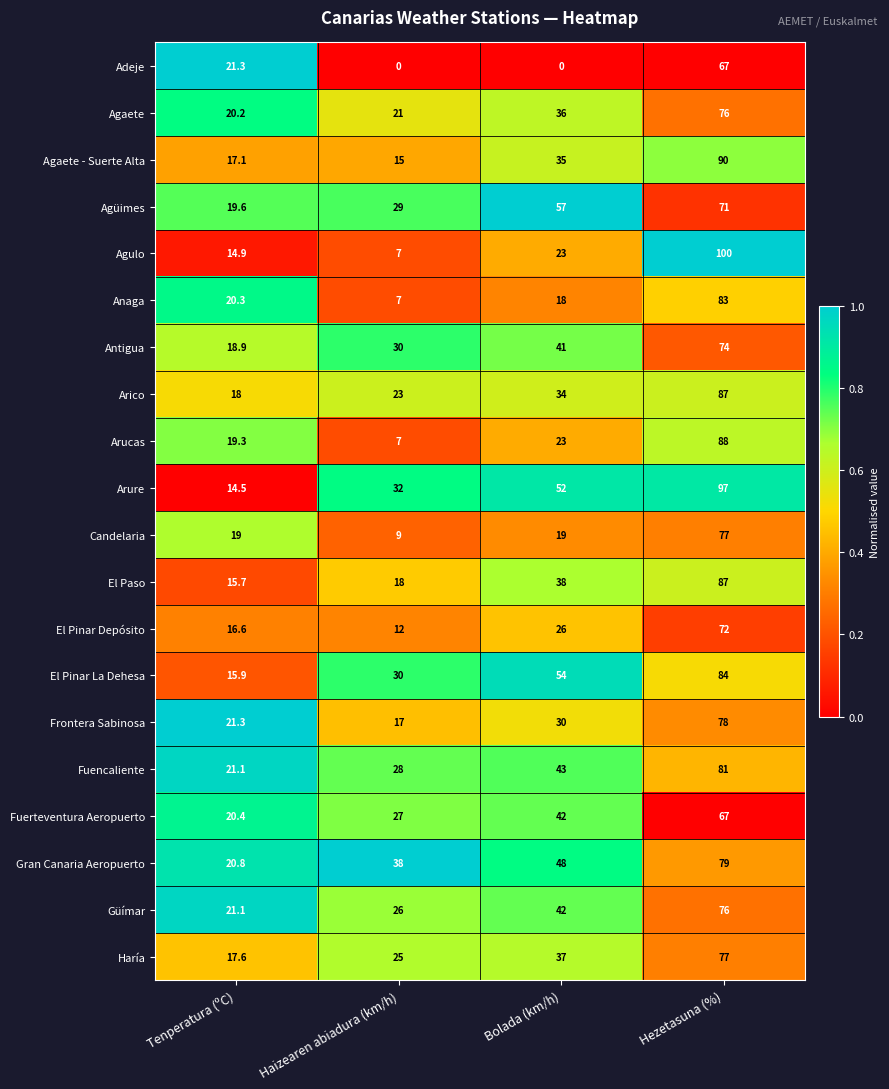

At which label does El Pinar La Dehesa reach its minimum?

Tenperatura (ºC)